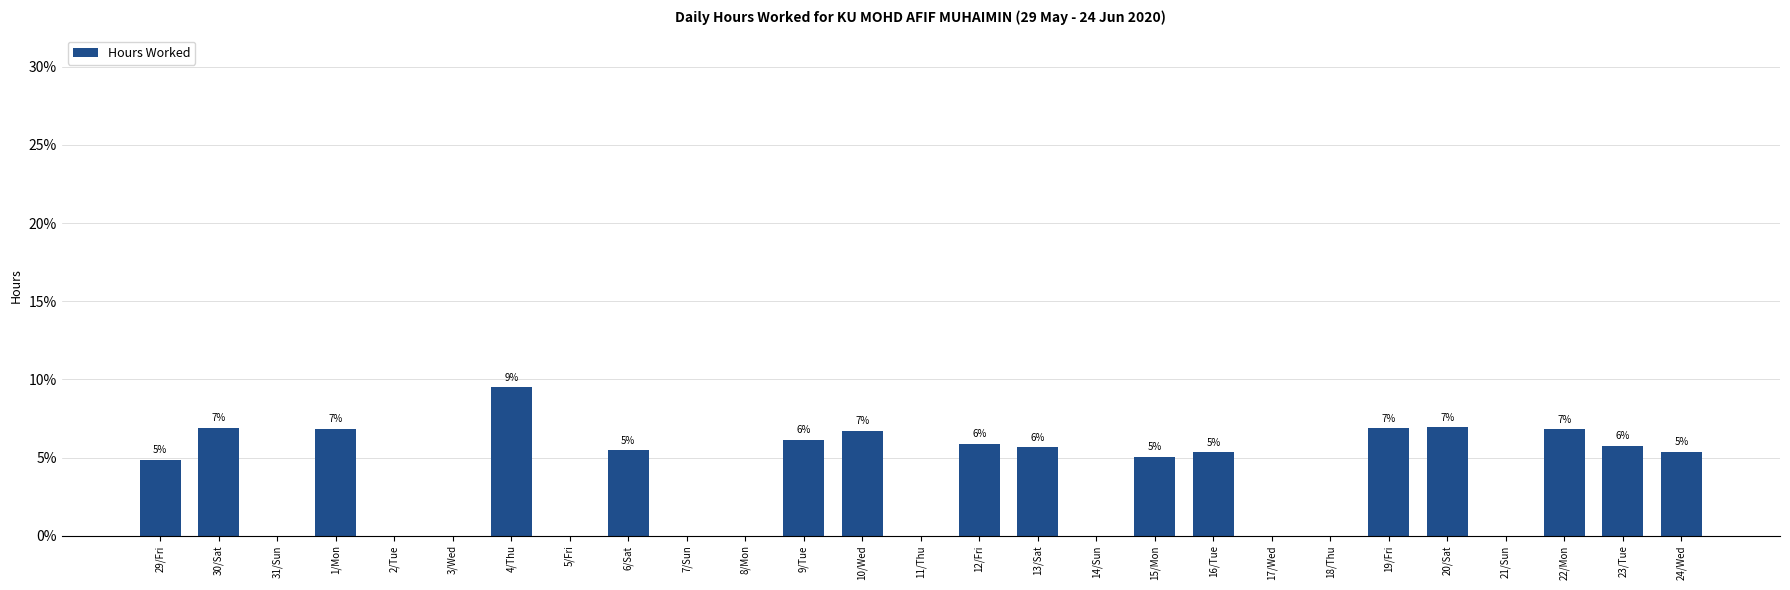

The value at 30/Sat is 6.9. True or false?

True